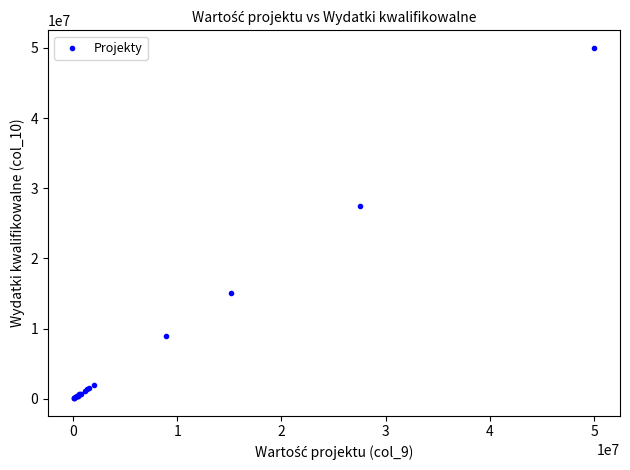

What Y value in the scatter plot is closest to 25035000?

27500000.0